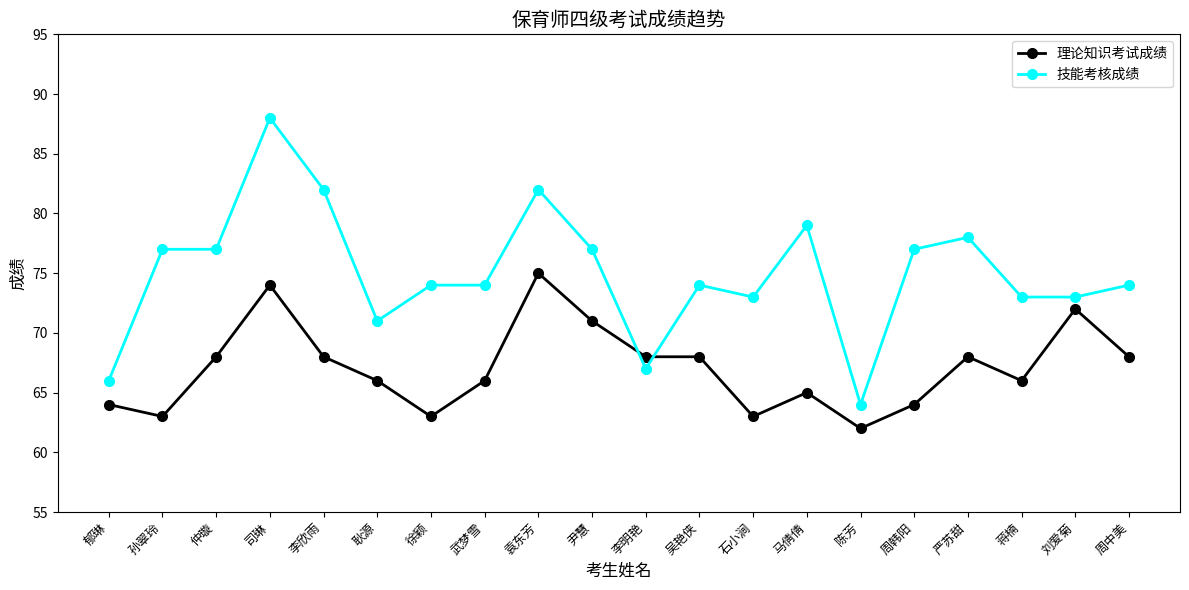

True or false: 技能考核成绩 has more than 2 interior local peaks.

True